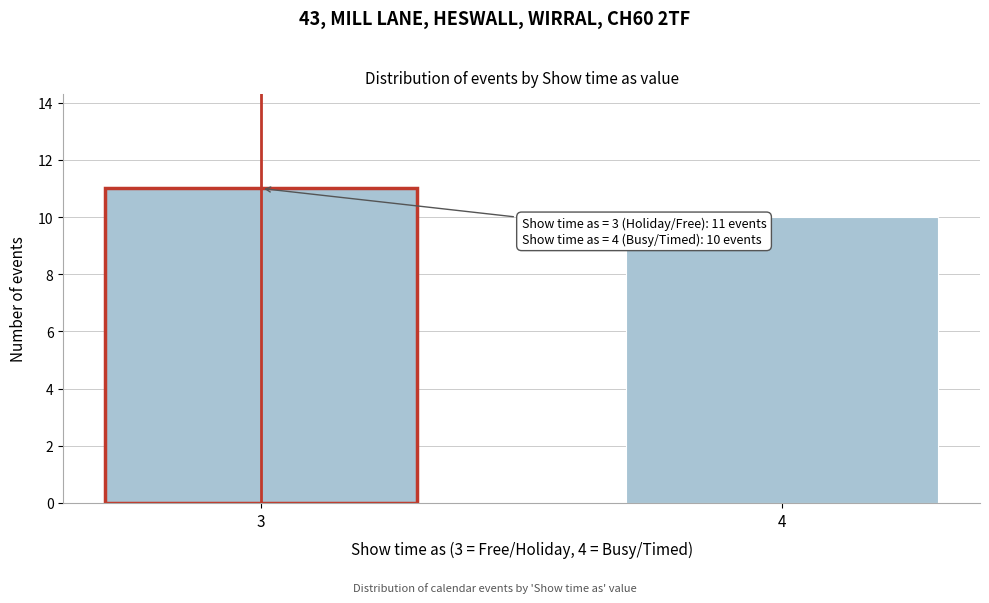

Reading right to left, transcribe all the data shown in this chart.

4=10	3=11